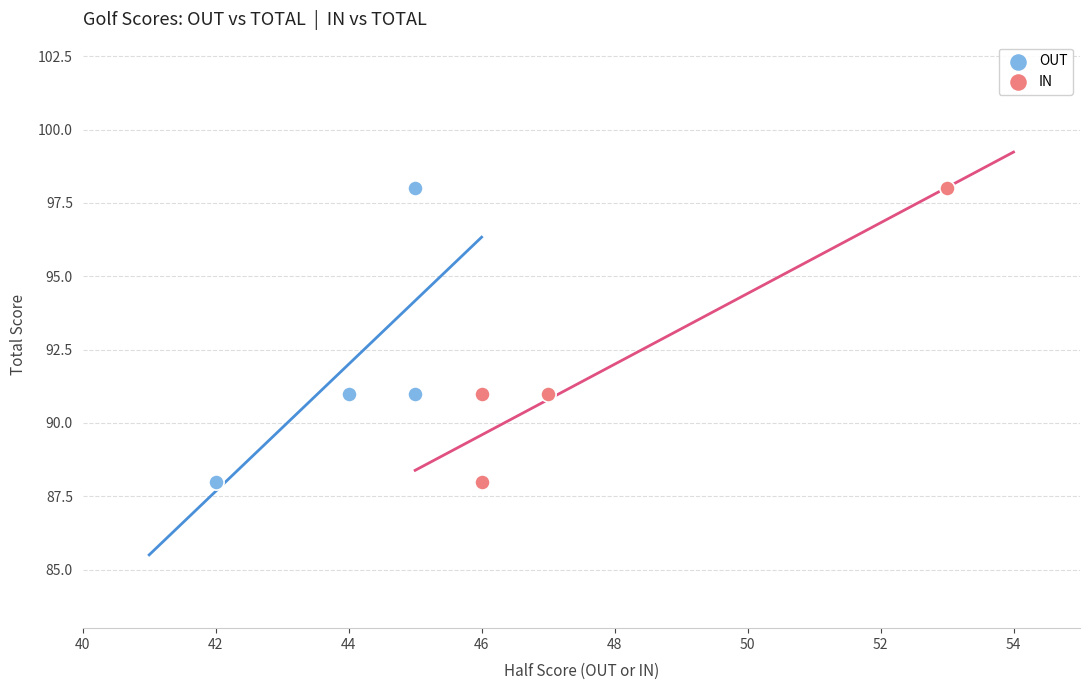

What are all the series names shown in the legend?

OUT, IN